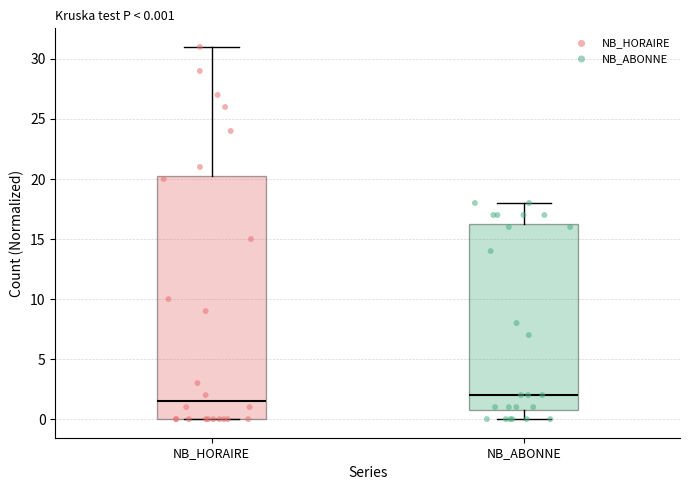

Comparing the boxes themselves (not the whiskers), which one is the tallest?

NB_HORAIRE